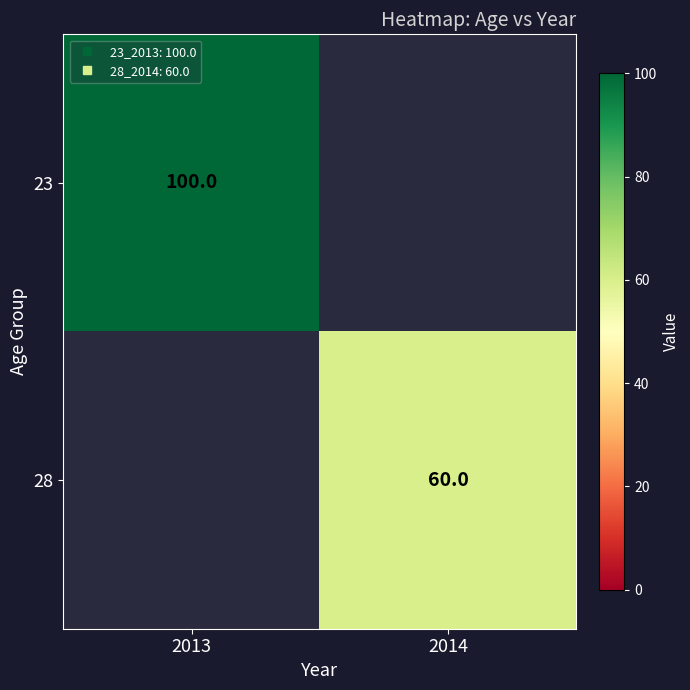

How many positive values does the 28 series have?

1